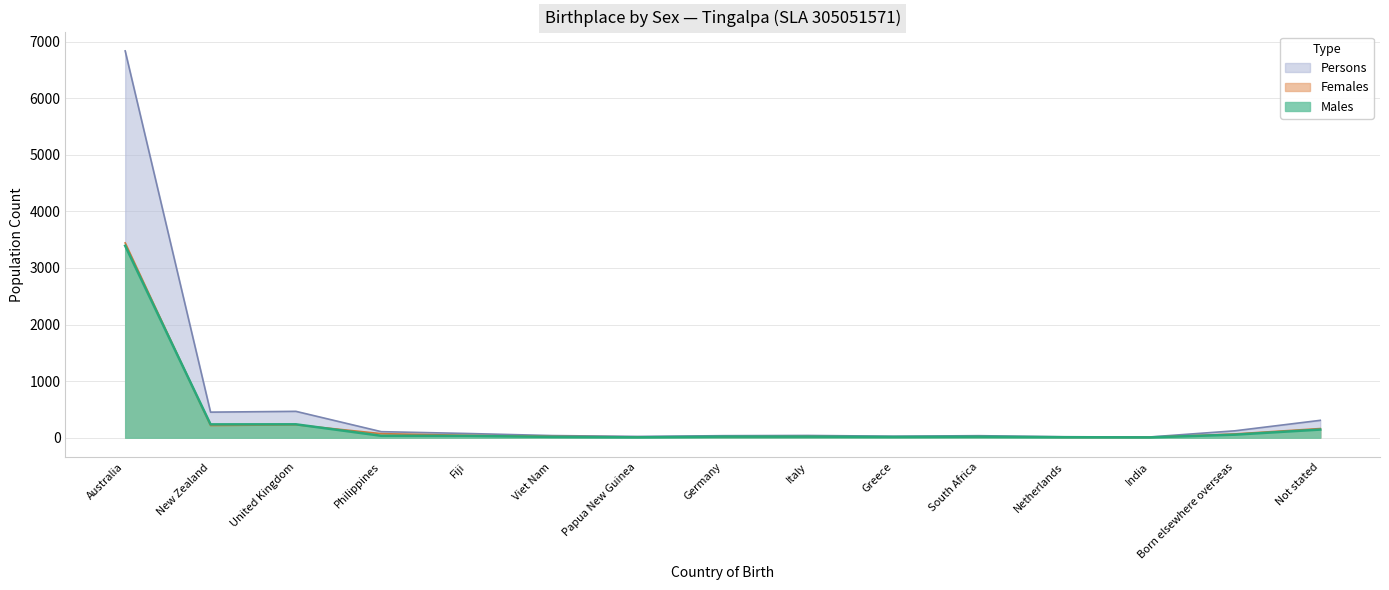

Count the number of categories in the chart.

15